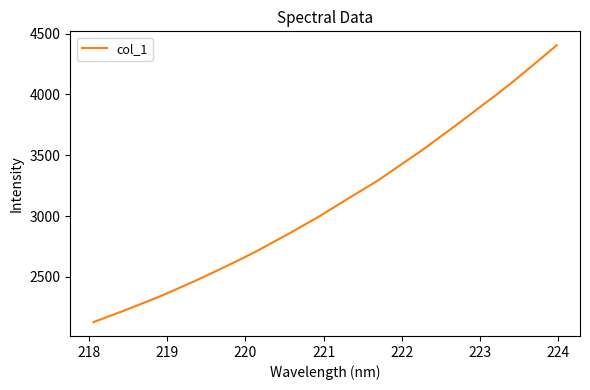

What is the greatest value displayed?

4405.0